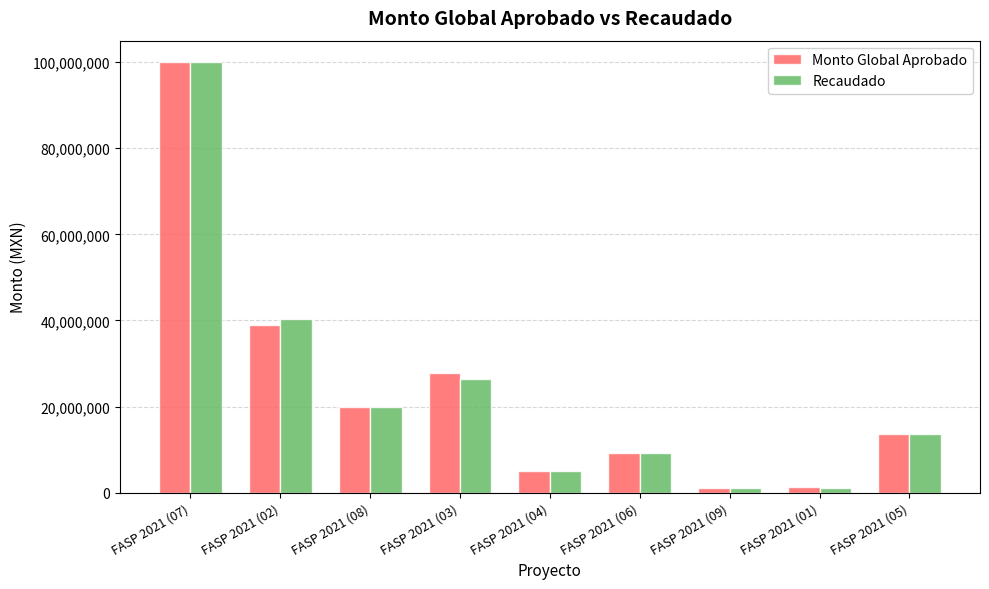

How many bars are there in each group?

2